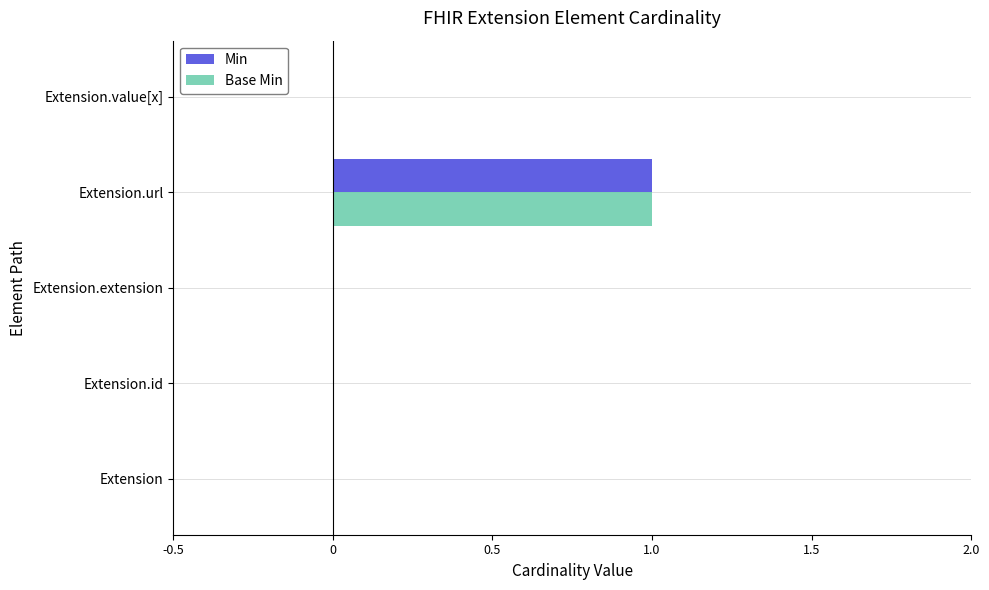

Is it true that Base Min equals 1 at Extension.url?

True